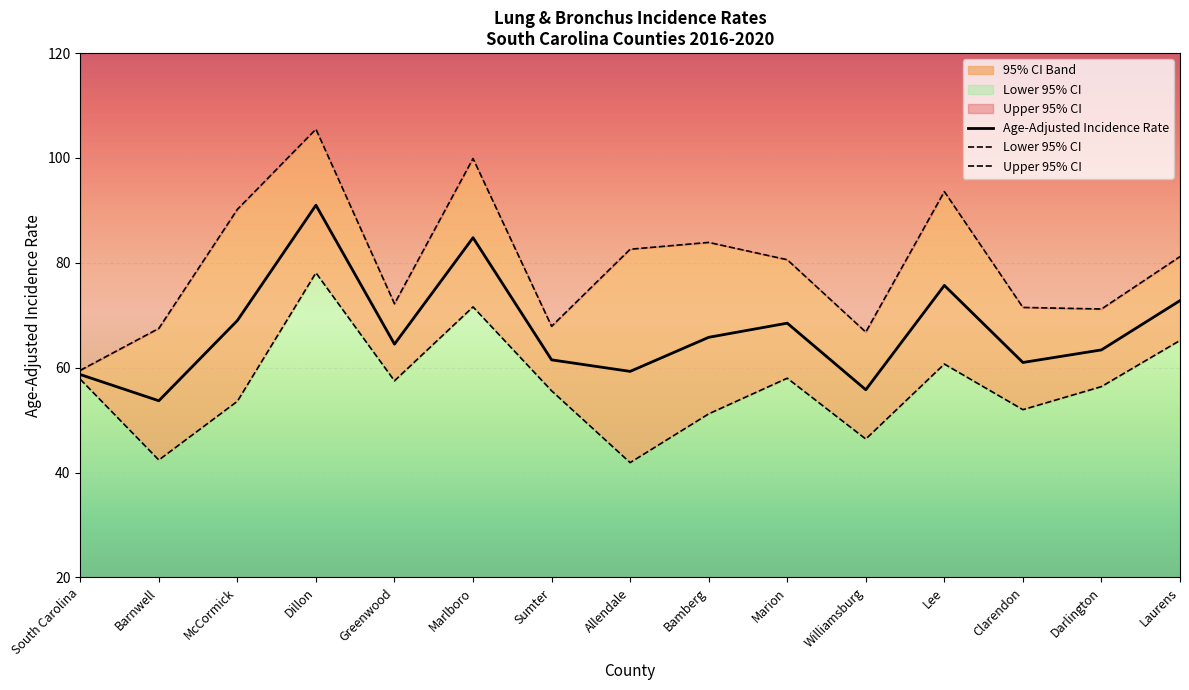

What is the spread (max minus min) of values at Lee?

32.9